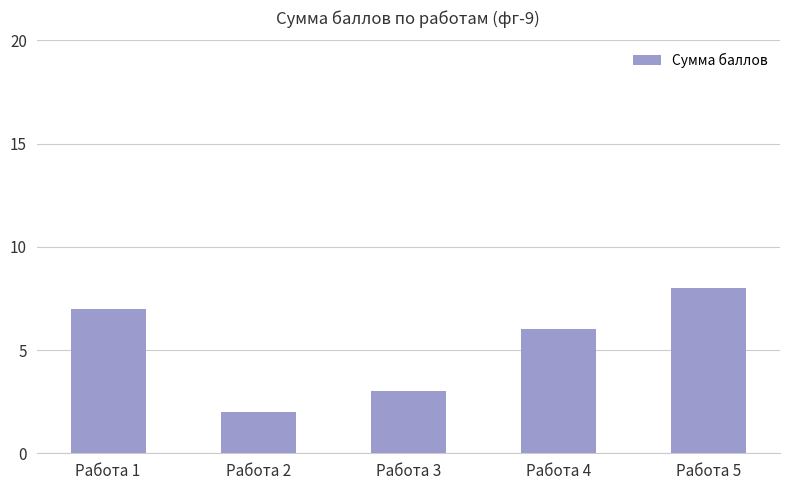

Which has a higher value, Работа 1 or Работа 4?

Работа 1